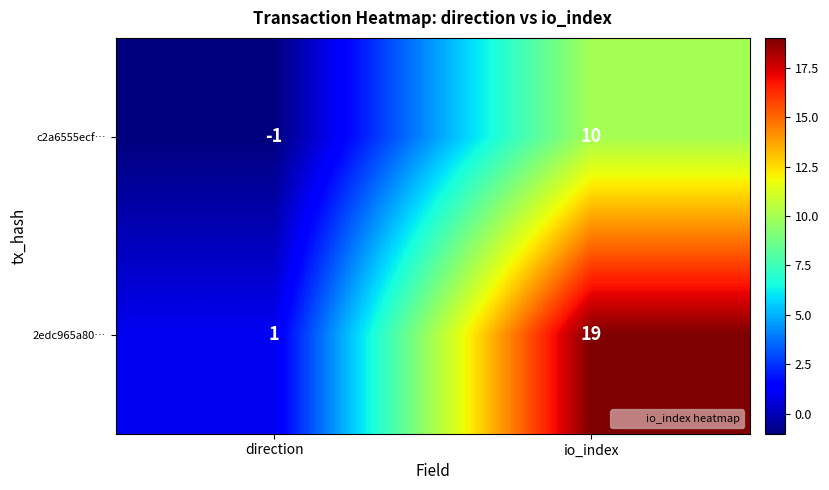

How many data points does each series have?

2